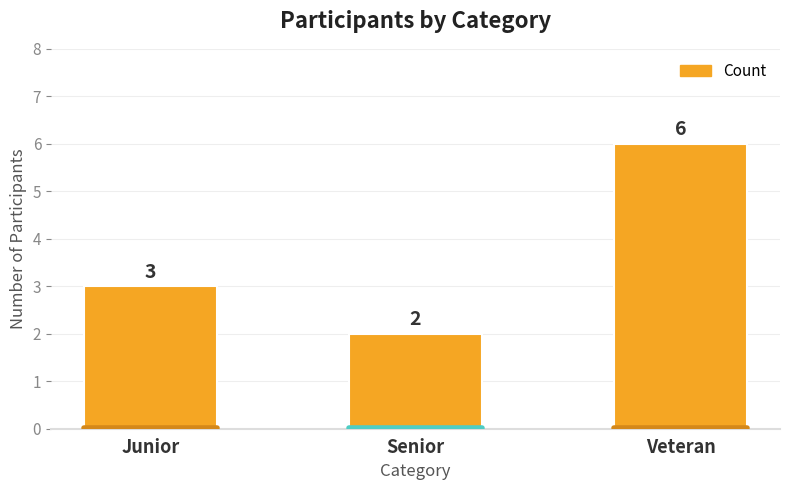

What is the sum of all values?

11